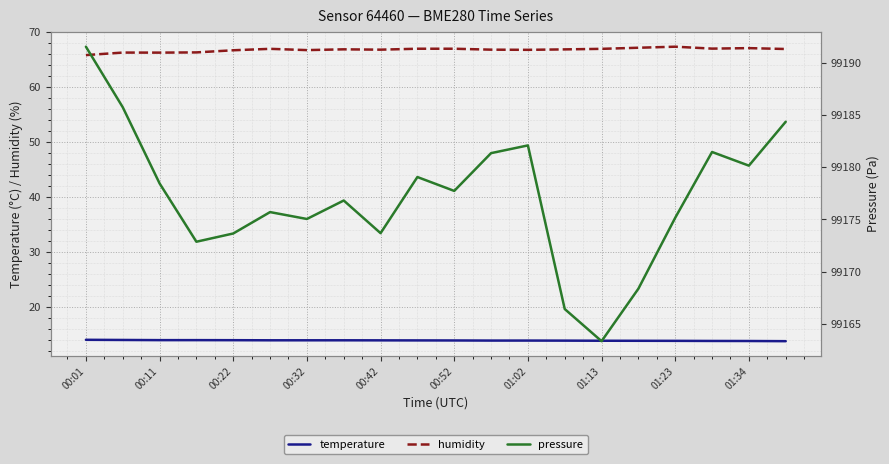

What is the minimum value for temperature?

13.7